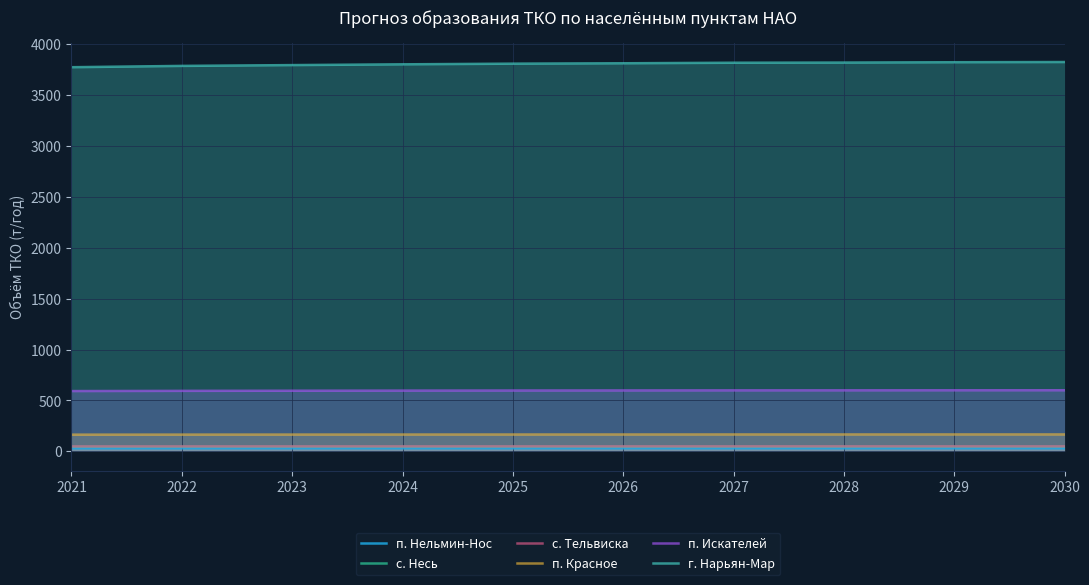

At which label is п. Нельмин-Нос closest to 30?

2021